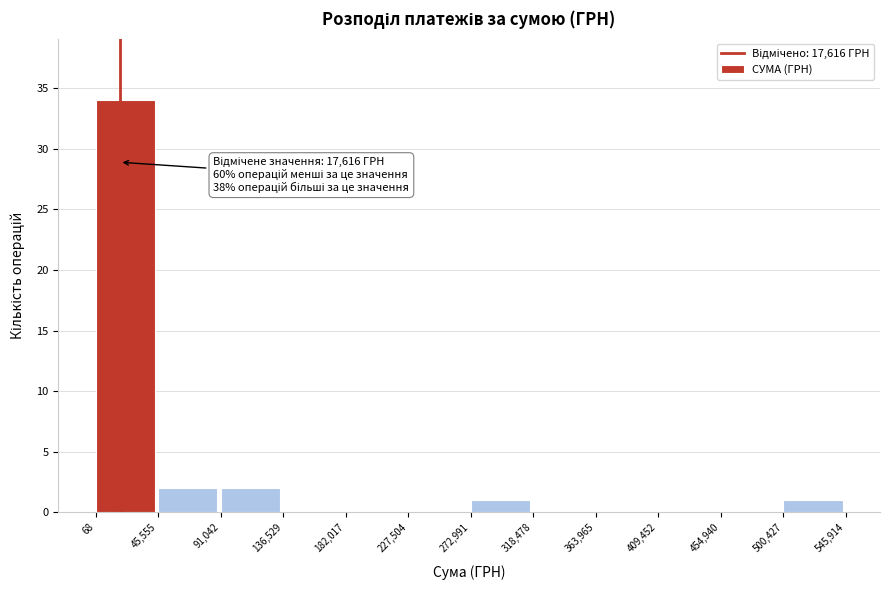

Which range on the x-axis has the tallest bar?

68 to 45,555